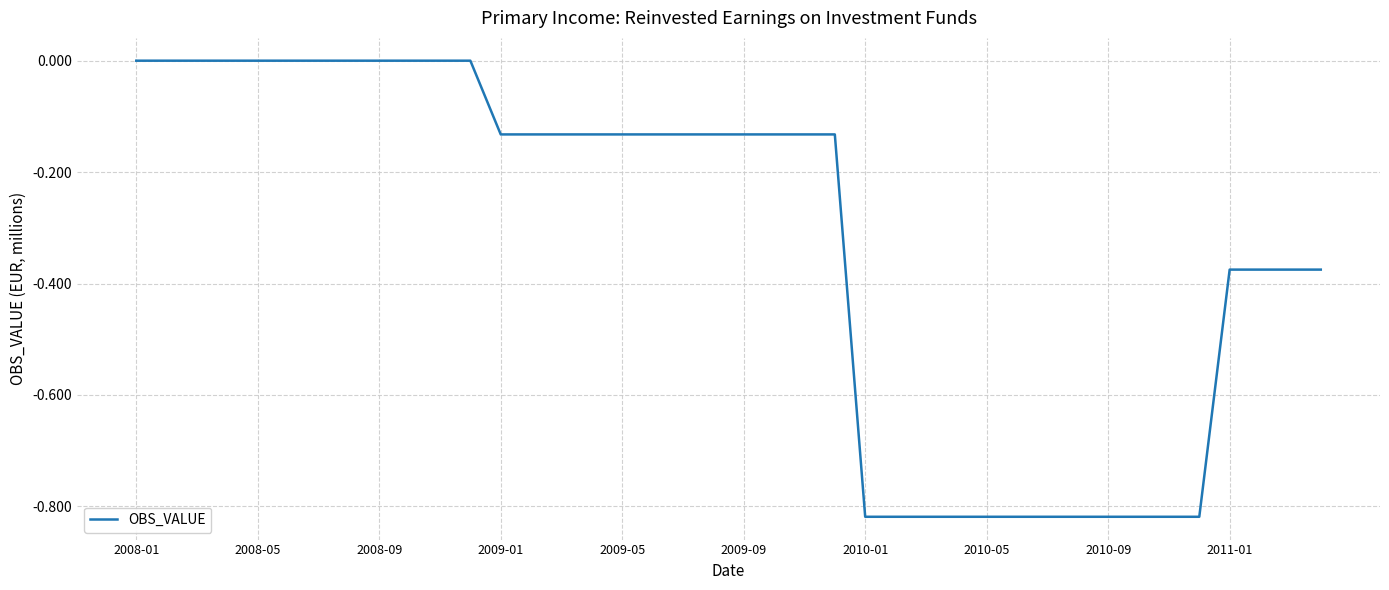

Does the chart have visible grid lines?

Yes